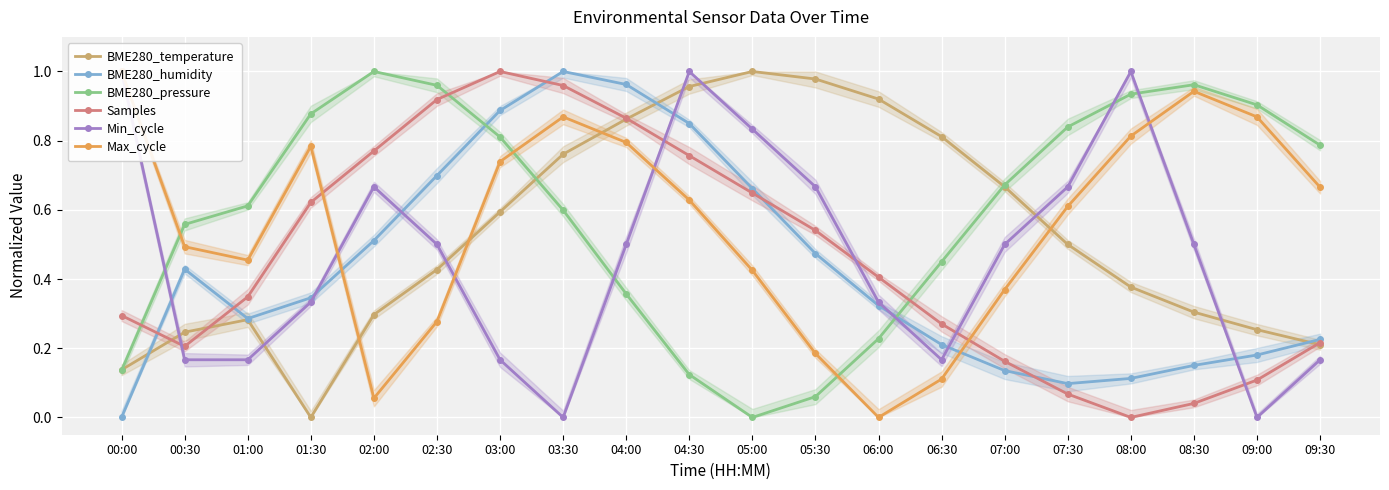

The Min_cycle series shows 0.3 at 01:30. True or false?

True